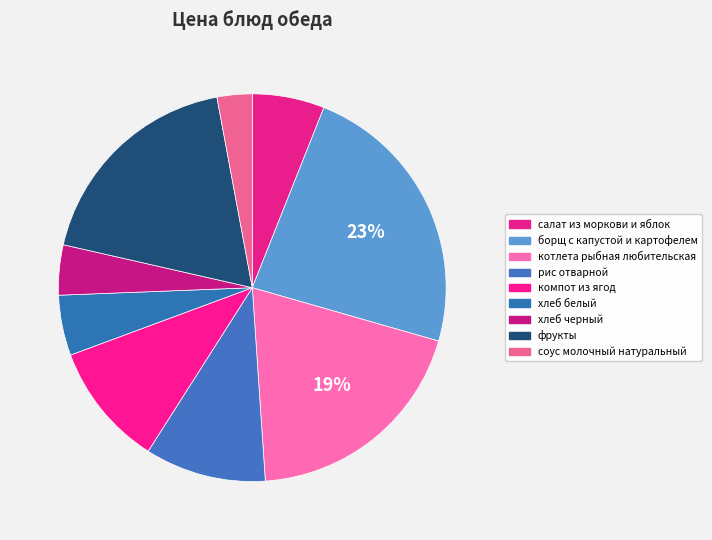

How many slices are in this pie chart?

9